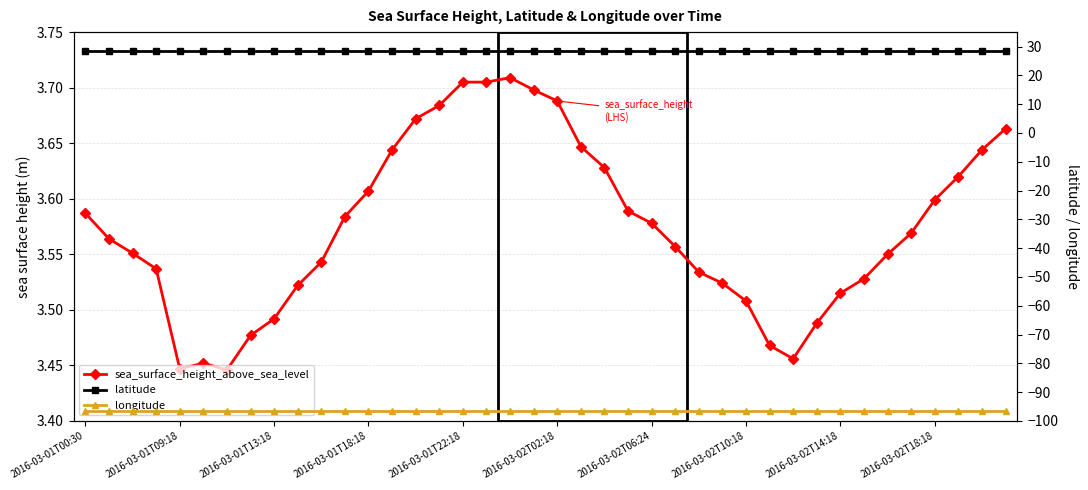

Rank the series by their average value, from highest to lowest.

latitude, sea_surface_height_above_sea_level, longitude